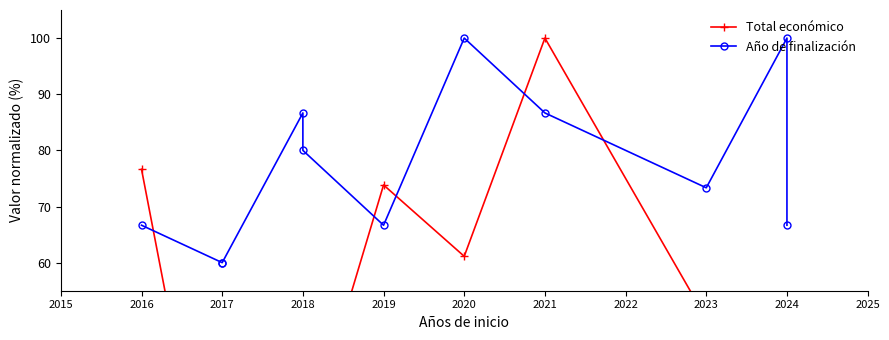

How many intersections are there between Total económico and Año de finalización?

5